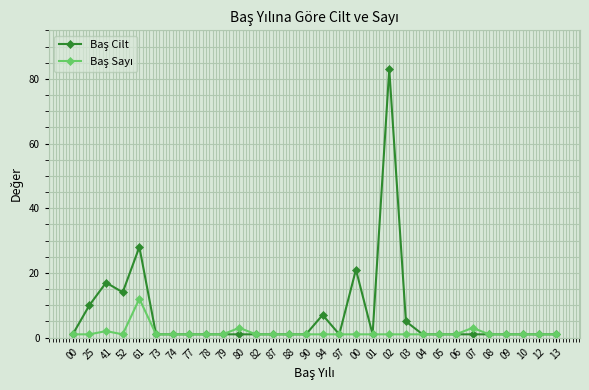

At how many categories does at least one series exceed 43?

1